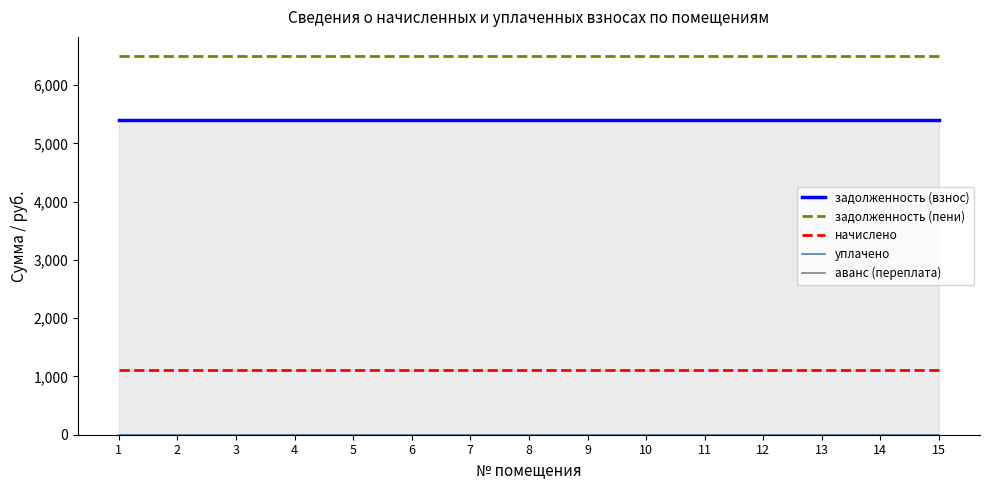

True or false: уплачено and задолженность (взнос) cross at least once.

False